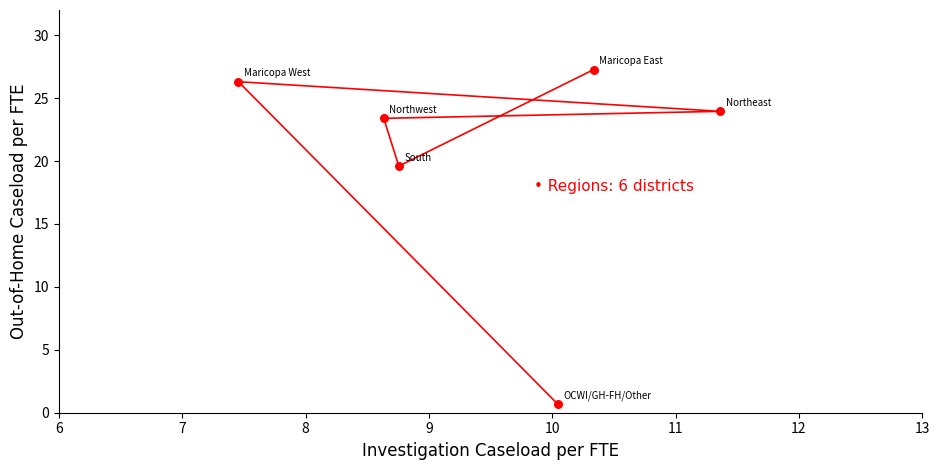

What is the range of X values (max minus min)?

3.9